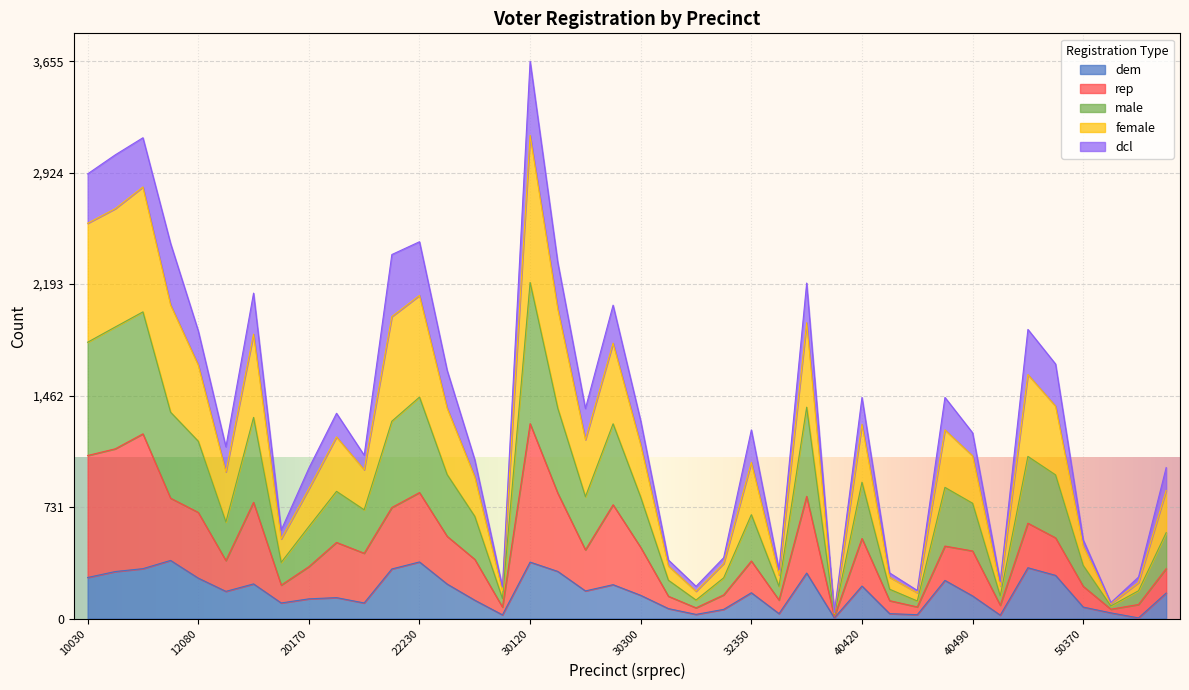

True or false: dem has more than 1 interior local peaks.

True